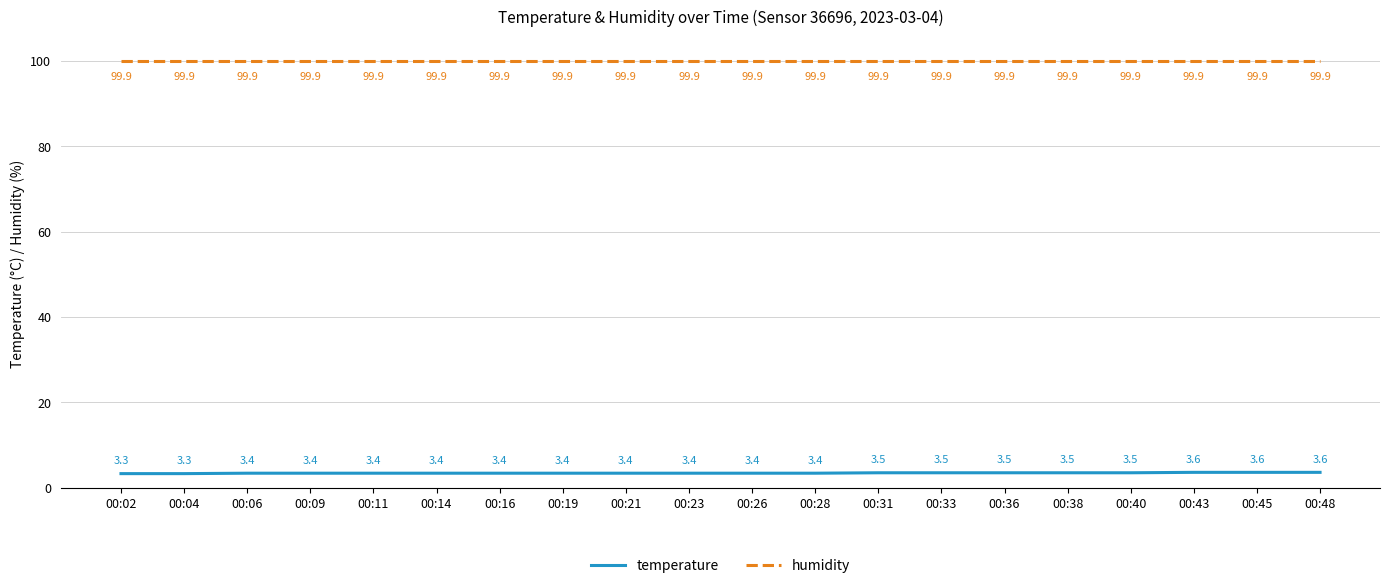

Reading left to right, what are all the values shown in this chart?

temperature: 3.3	3.3	3.4	3.4	3.4	3.4	3.4	3.4	3.4	3.4	3.4	3.4	3.5	3.5	3.5	3.5	3.5	3.6	3.6	3.6
humidity: 99.9	99.9	99.9	99.9	99.9	99.9	99.9	99.9	99.9	99.9	99.9	99.9	99.9	99.9	99.9	99.9	99.9	99.9	99.9	99.9